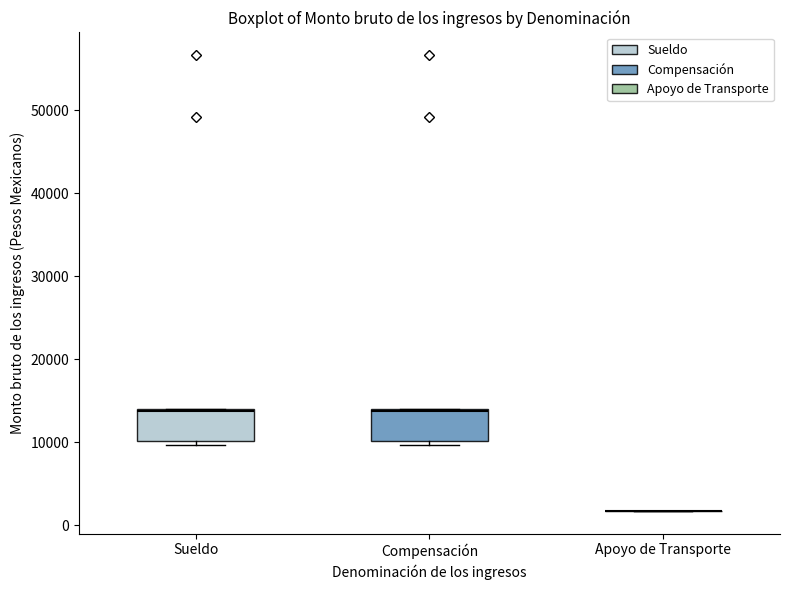

Reading left to right, read every box against the y-axis: the position of its median line, the range the box covers, and the ends of its whiskers. The values are not printed on the chart, so give them approximately, as read against the axis.

Sueldo: median 14000, box 10000 to 14000, whiskers 10000 (just below the box's lower edge) to 14000
Compensación: median 14000, box 10000 to 14000, whiskers 10000 (just below the box's lower edge) to 14000
Apoyo de Transporte: box collapsed to a line at 2000, whiskers 2000 to 2000